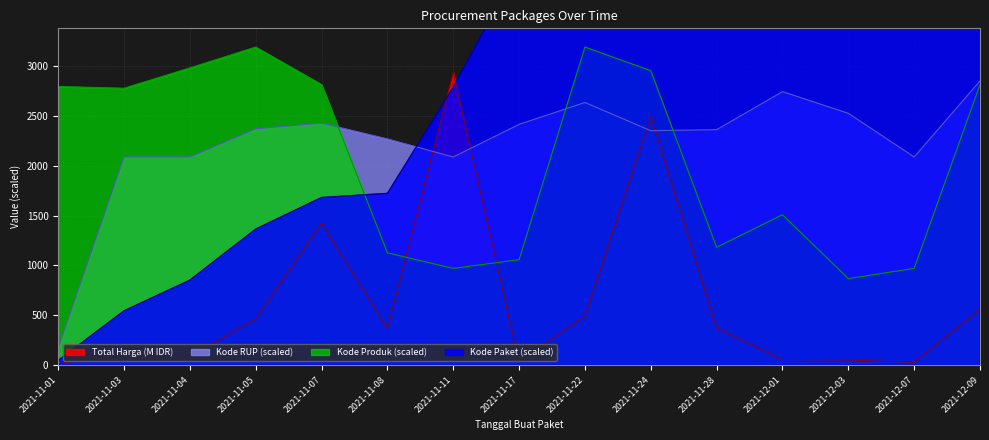

What is the value of the Total Harga point at the 4th from the left?

464.0